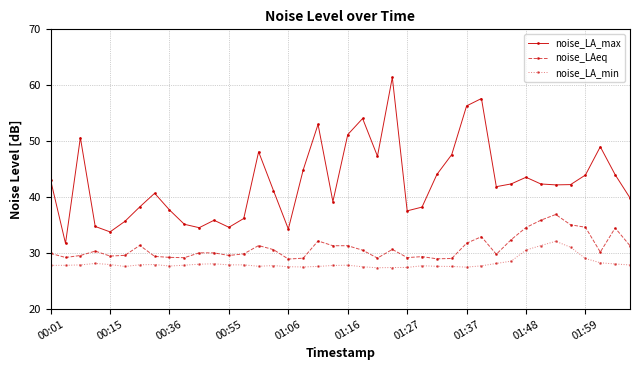

True or false: noise_LA_min has more than 2 points higher than both neighbors.

True